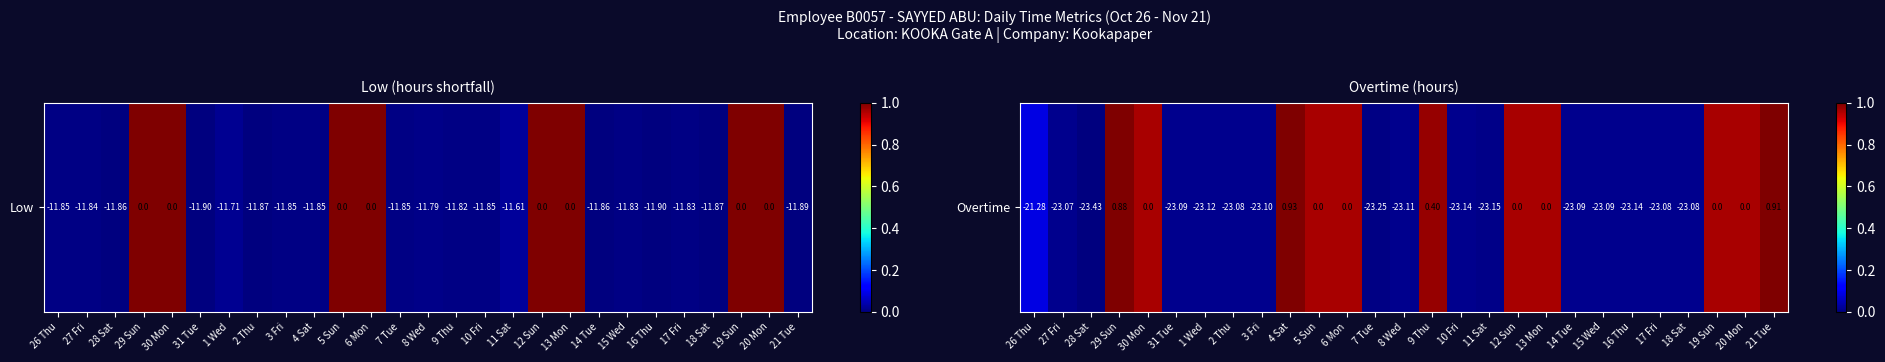

Where is the data nearest to the value 0?

28 Sat